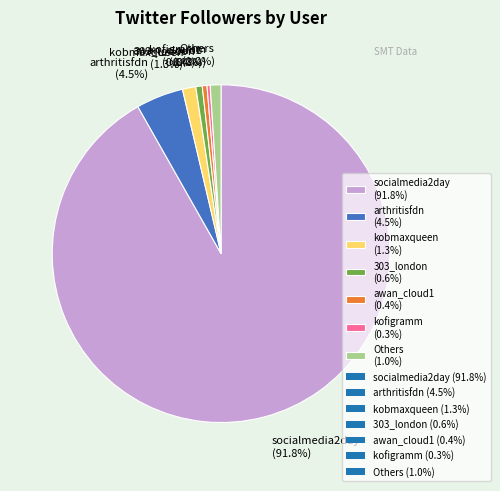

How many slices are in this pie chart?

7